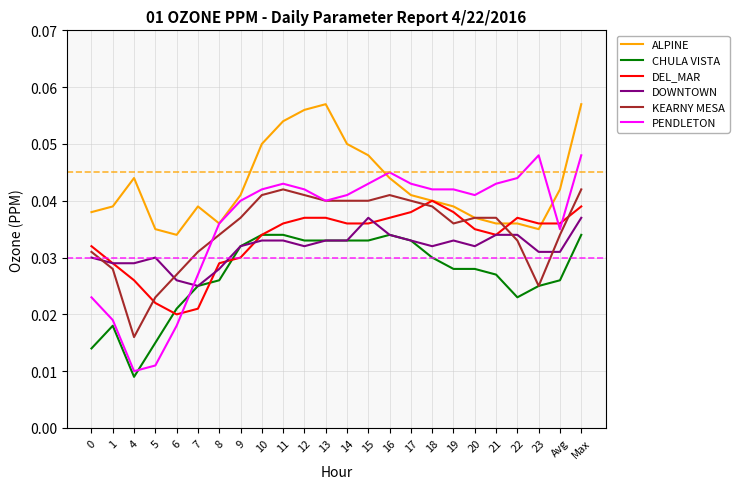

How many lines are shown in the chart?

6